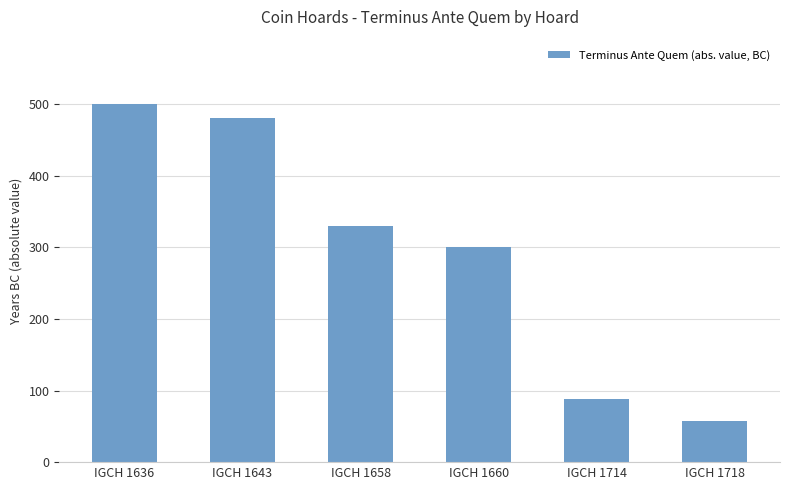

Reading left to right, extract all data points from this chart.

500	480	330	300	88	58